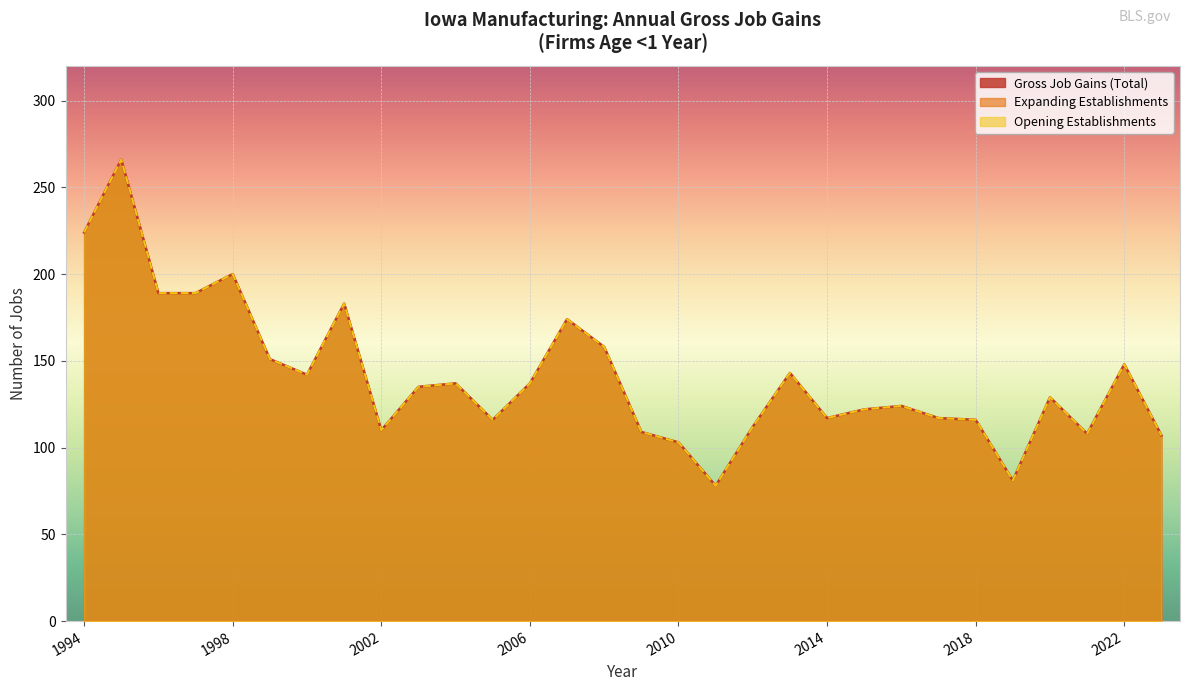

Which series has the largest total across all categories?

Gross Job Gains (Total)